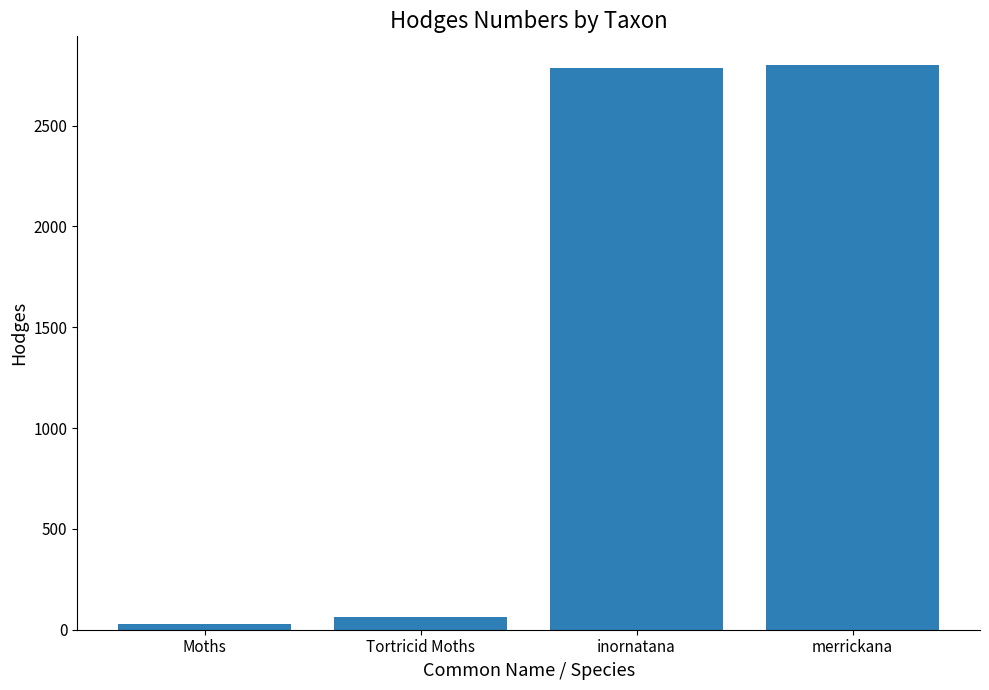

Which category has the lowest value across all series?

Moths